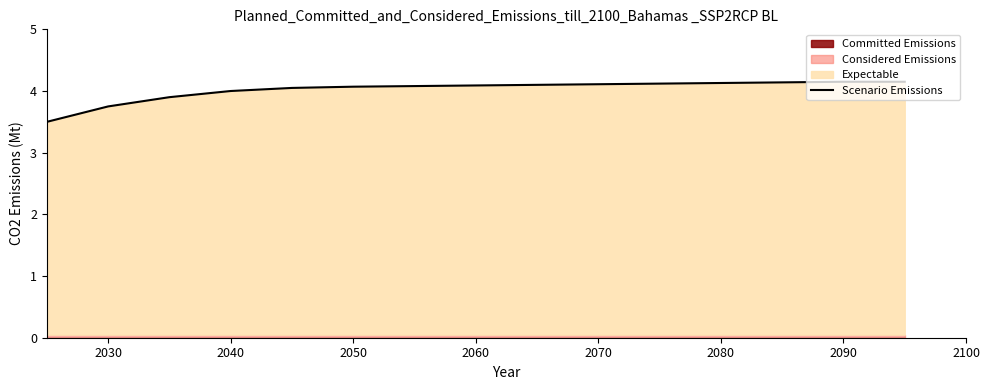

The Scenario Emissions series shows 7.2 at 2050. True or false?

False